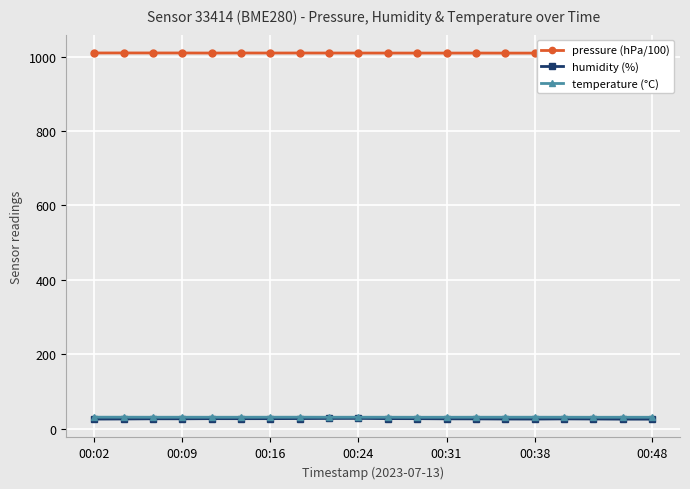

The temperature (°C) series shows 30.9 at 00:48. True or false?

True